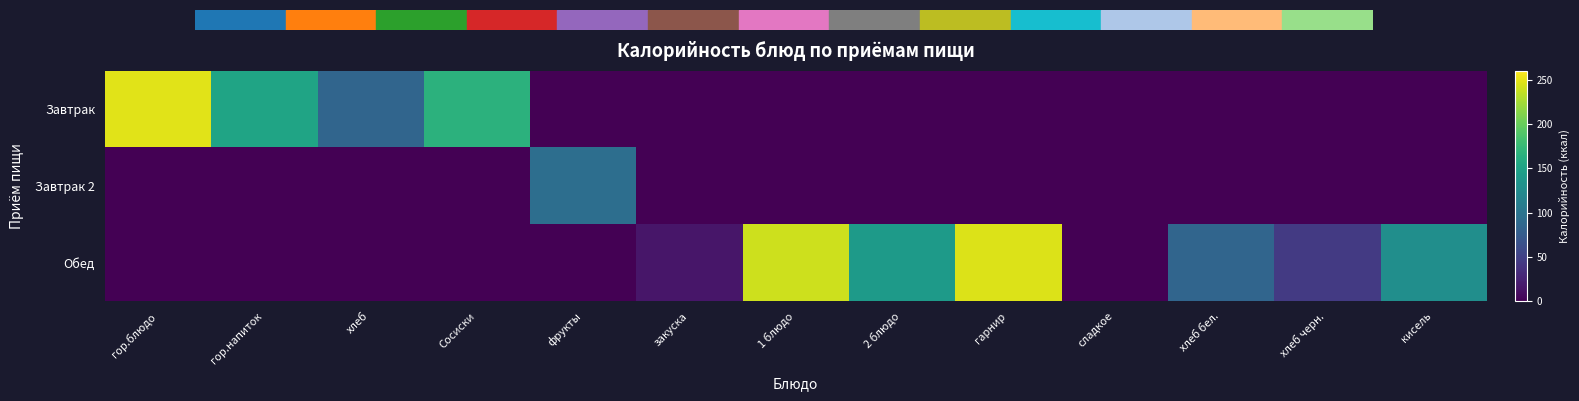

Reading left to right, extract all data points from this chart.

Завтрак: гор.блюдо=248.0	гор.напиток=152.0	хлеб=84.8	Сосиски=167.0	фрукты=0.0	закуска=0.0	1 блюдо=0.0	2 блюдо=0.0	гарнир=0.0	сладкое=0.0	хлеб бел.=0.0	хлеб черн.=0.0	кисель=0.0
Завтрак 2: гор.блюдо=0.0	гор.напиток=0.0	хлеб=0.0	Сосиски=0.0	фрукты=94.0	закуска=0.0	1 блюдо=0.0	2 блюдо=0.0	гарнир=0.0	сладкое=0.0	хлеб бел.=0.0	хлеб черн.=0.0	кисель=0.0
Обед: гор.блюдо=0.0	гор.напиток=0.0	хлеб=0.0	Сосиски=0.0	фрукты=0.0	закуска=16.0	1 блюдо=240.2	2 блюдо=142.0	гарнир=246.0	сладкое=0.0	хлеб бел.=84.8	хлеб черн.=44.2	кисель=128.3